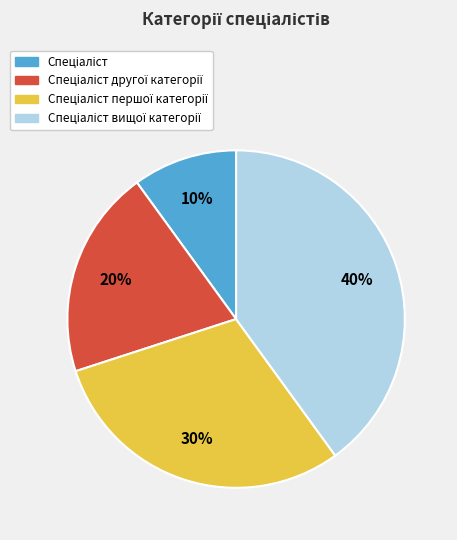

Does any single category account for the majority?

No